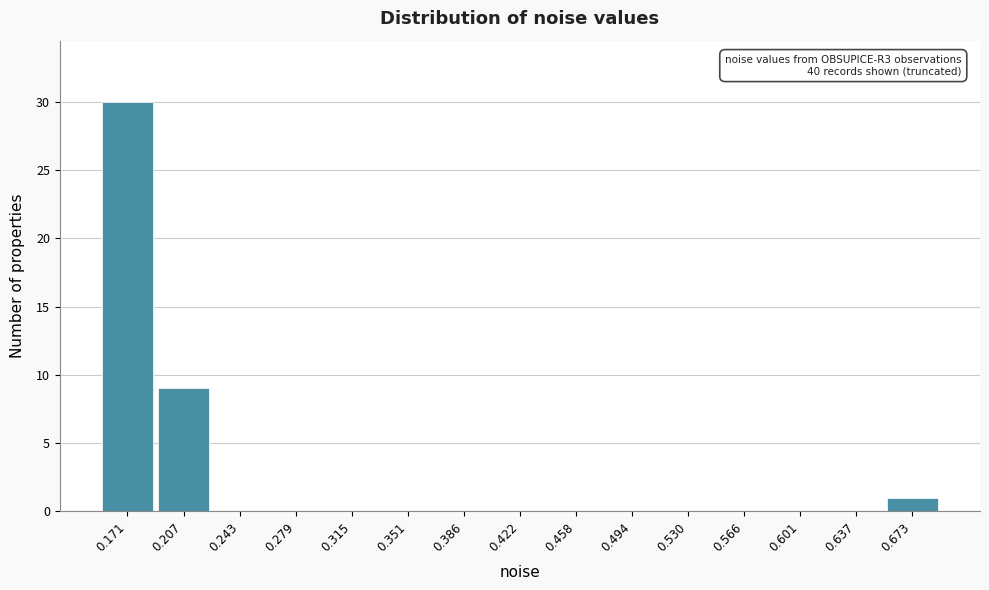

Reading right to left, transcribe all the data shown in this chart.

0.673=1	0.637=0	0.601=0	0.566=0	0.530=0	0.494=0	0.458=0	0.422=0	0.386=0	0.351=0	0.315=0	0.279=0	0.243=0	0.207=9	0.171=30